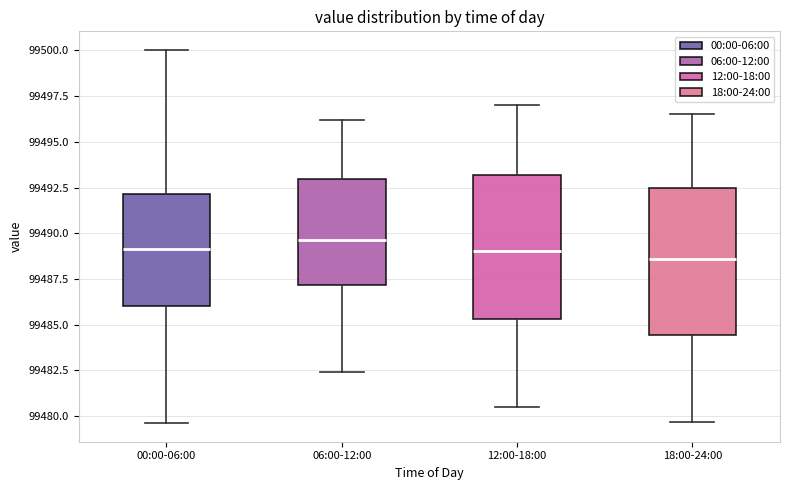

Reading left to right, transcribe this box plot: for each box, give where its median line is, the range the box spans, and where its two whiskers end, as read against the y-axis. The values are not printed on the chart, so give them approximately, as read against the axis.

00:00-06:00: median 99489.0, box 99486.0 to 99492.0, whiskers 99479.5 to 99500.0
06:00-12:00: median 99489.5, box 99487.0 to 99493.0, whiskers 99482.5 to 99496.0
12:00-18:00: median 99489.0, box 99485.5 to 99493.0, whiskers 99480.5 to 99497.0
18:00-24:00: median 99488.5, box 99484.5 to 99492.5, whiskers 99479.5 to 99496.5